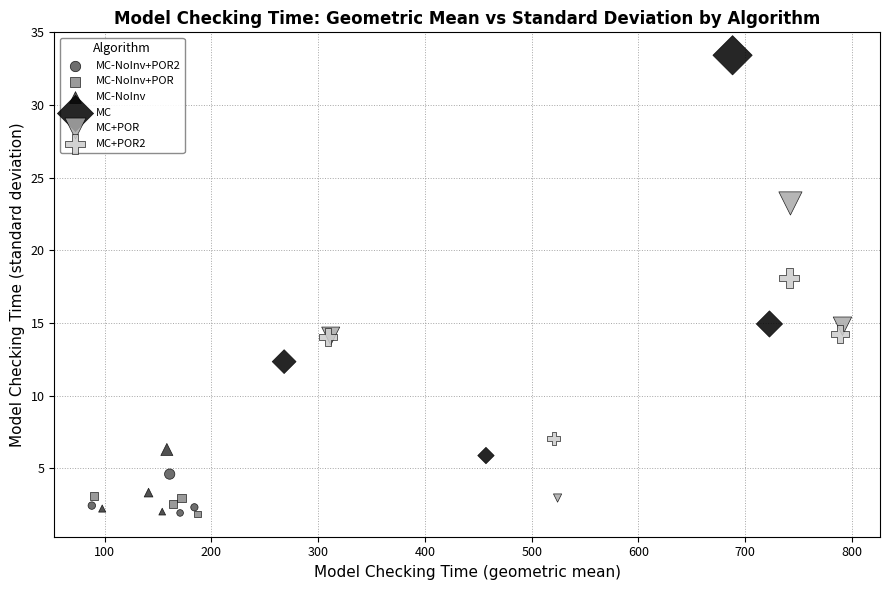

Which series has the largest Y range (max minus min)?

MC